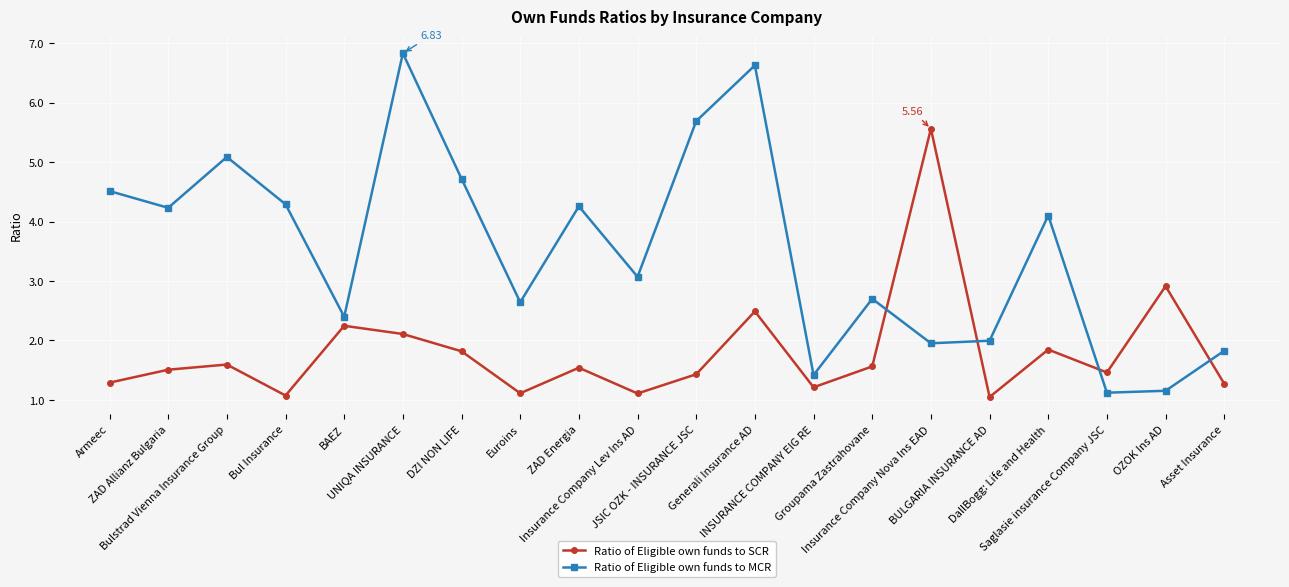

What is the label of the 8th point from the right?

INSURANCE COMPANY EIG RE